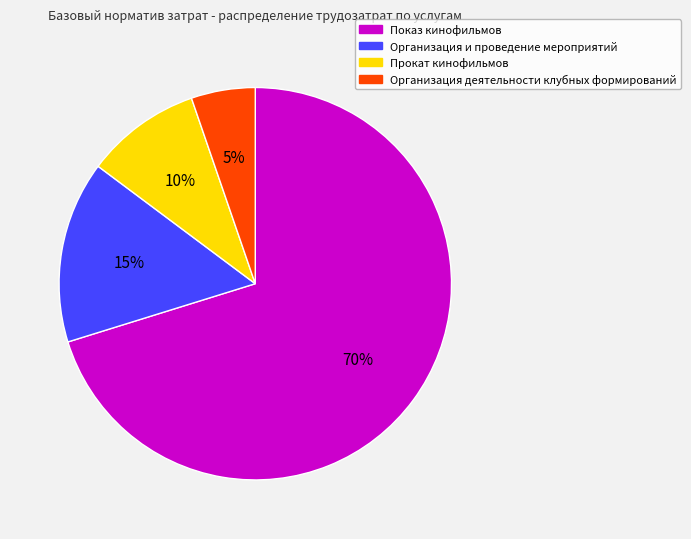

How many segments does this pie chart have?

4